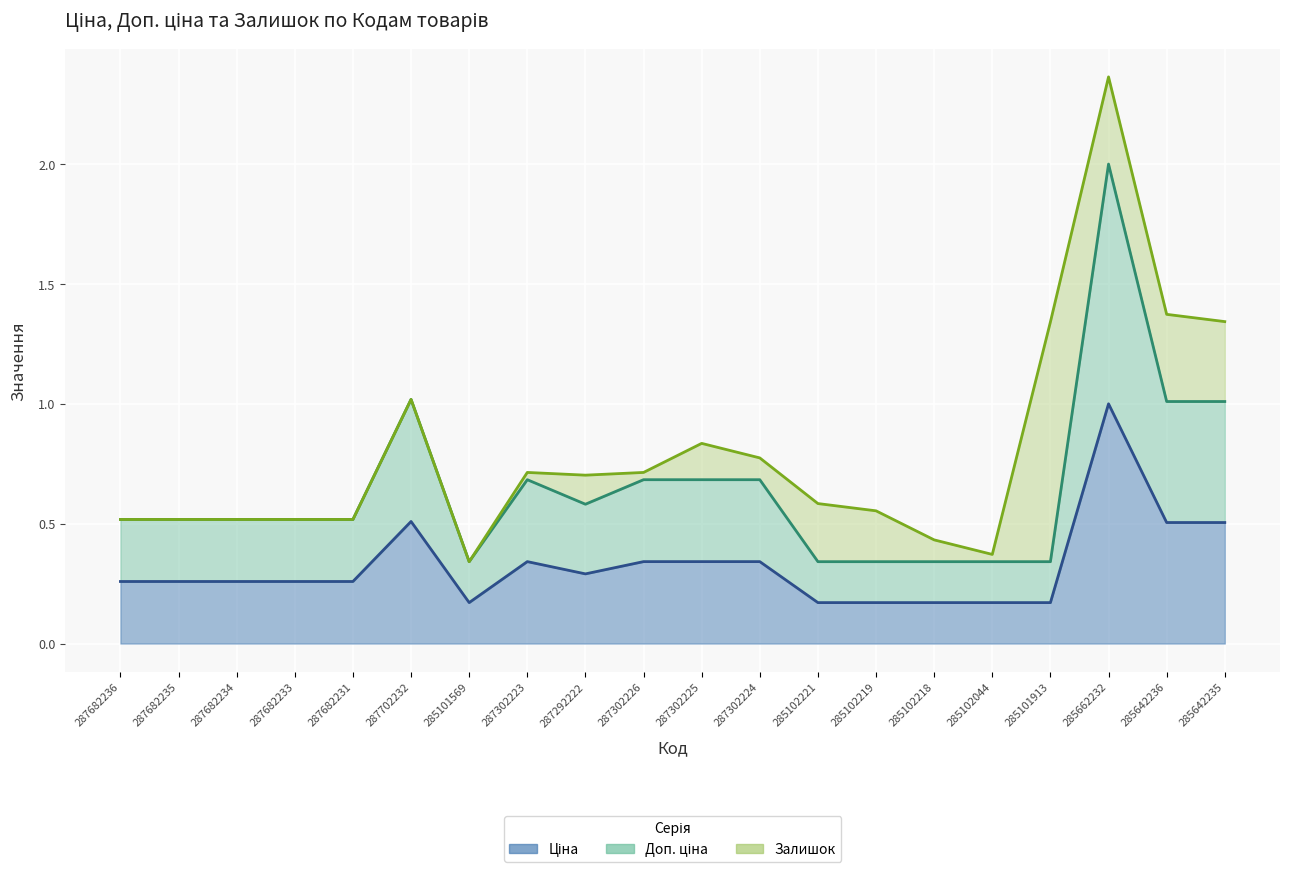

True or false: Ціна and Доп. ціна intersect in this chart.

False